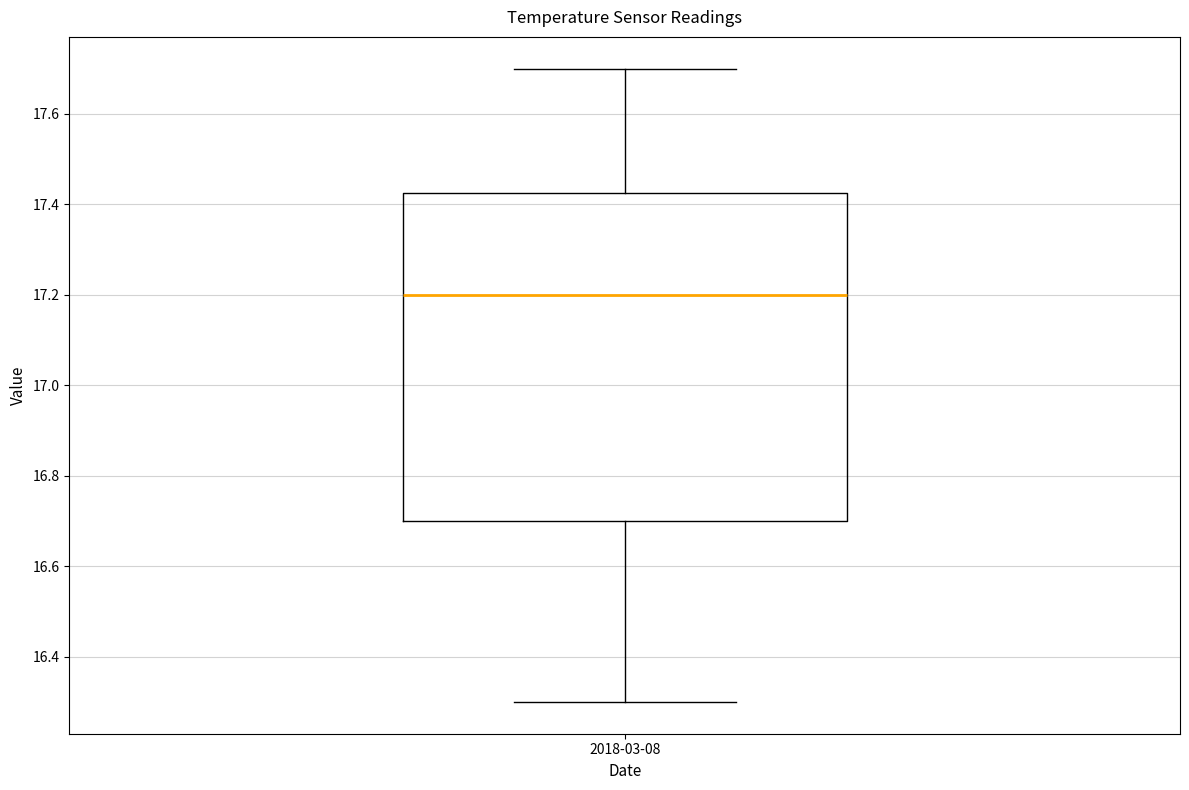

Transcribe this box plot: give where the median line is, the range the box spans, and where the two whiskers end, as read against the y-axis. The values are not printed on the chart, so give them approximately, as read against the axis.

median 17.20, box 16.70 to 17.42, whiskers 16.30 to 17.70